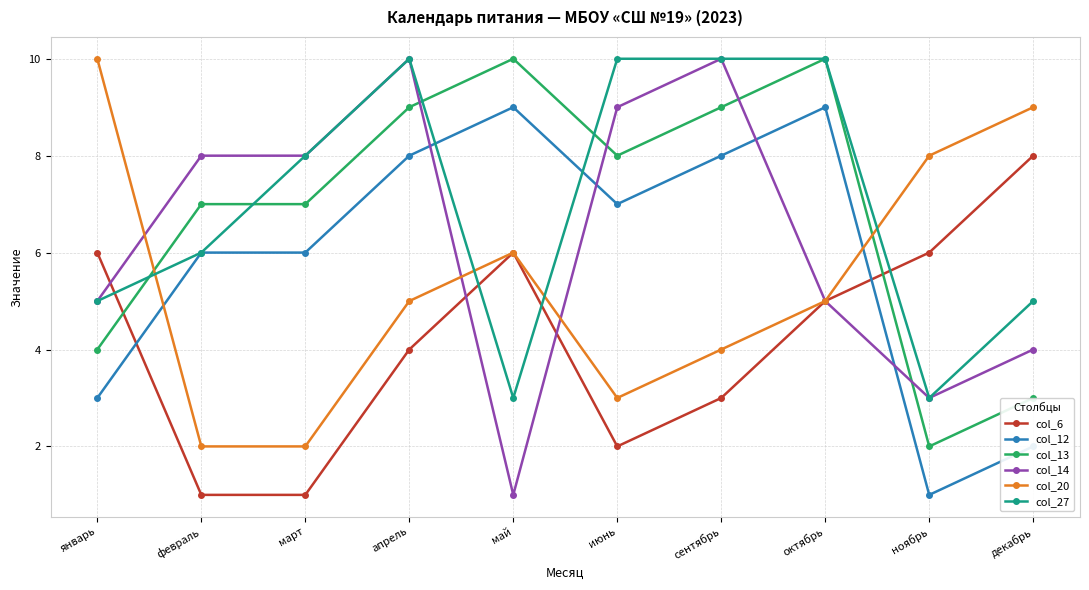

The value of col_13 at ноябрь is 1. True or false?

False